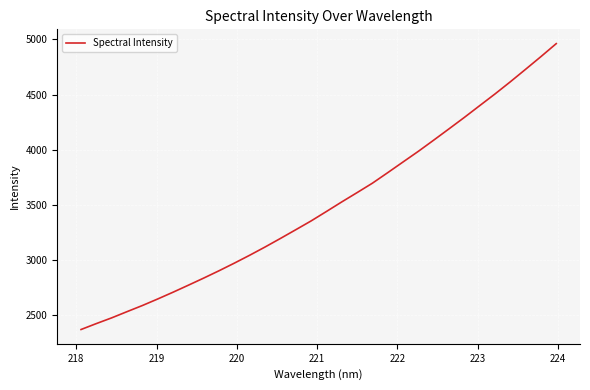

How many values are below 3440?

16